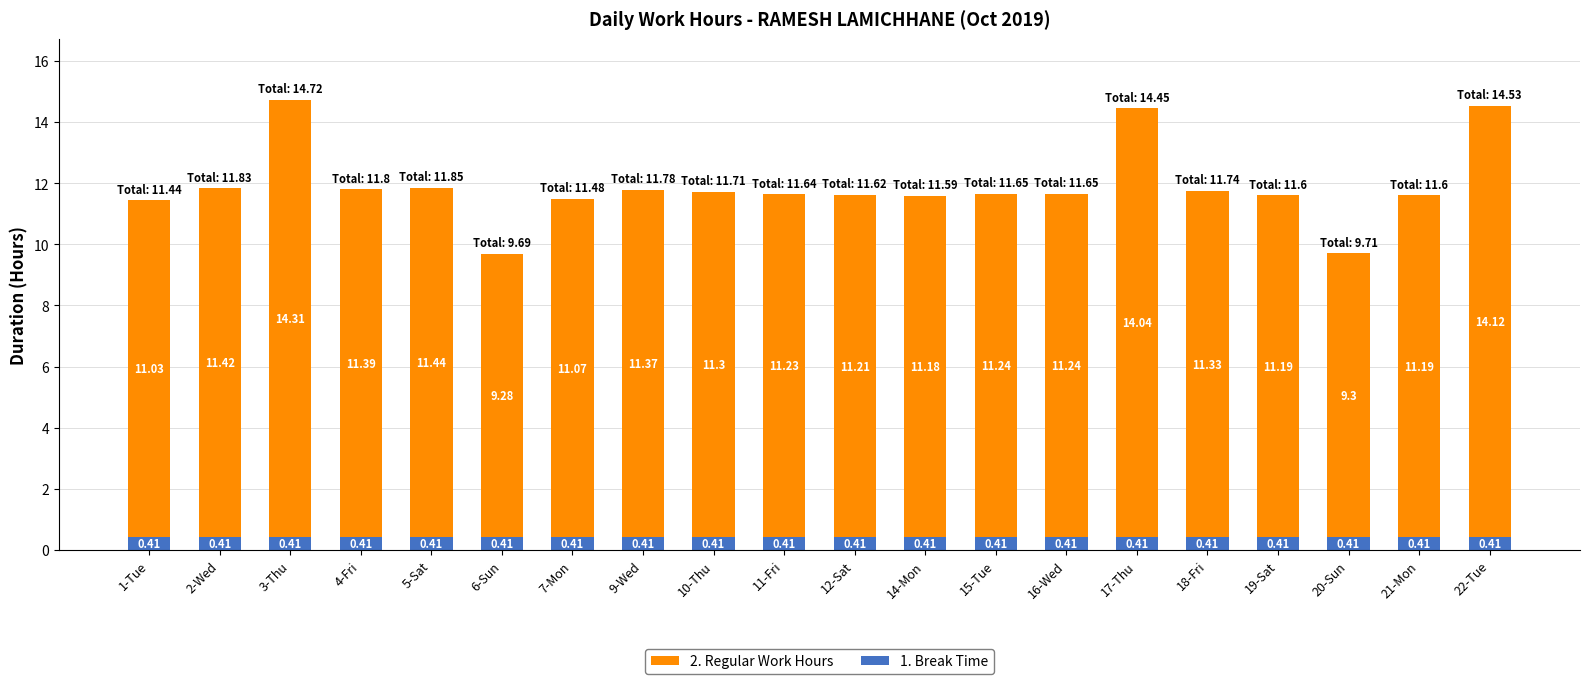

At which category is the sum across all series the highest?

3-Thu